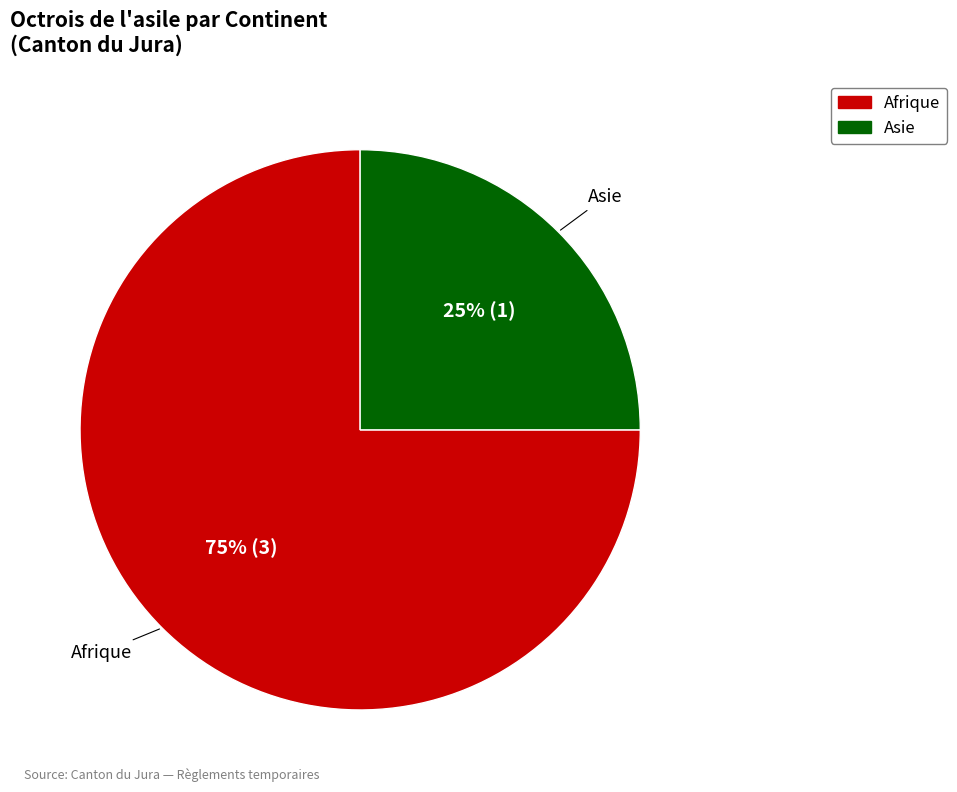

To the nearest percent, what is the average slice percentage?

50%